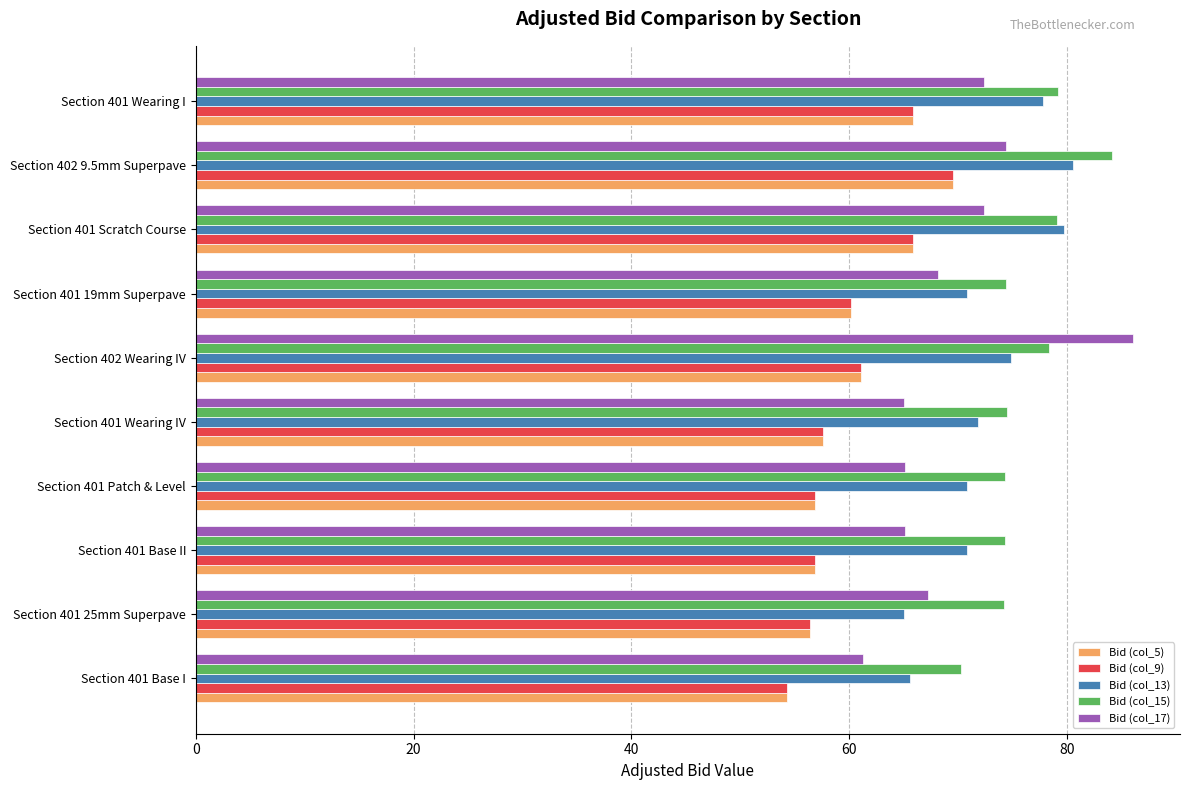

Which label corresponds to the largest value in the chart?

Section 402 Wearing IV